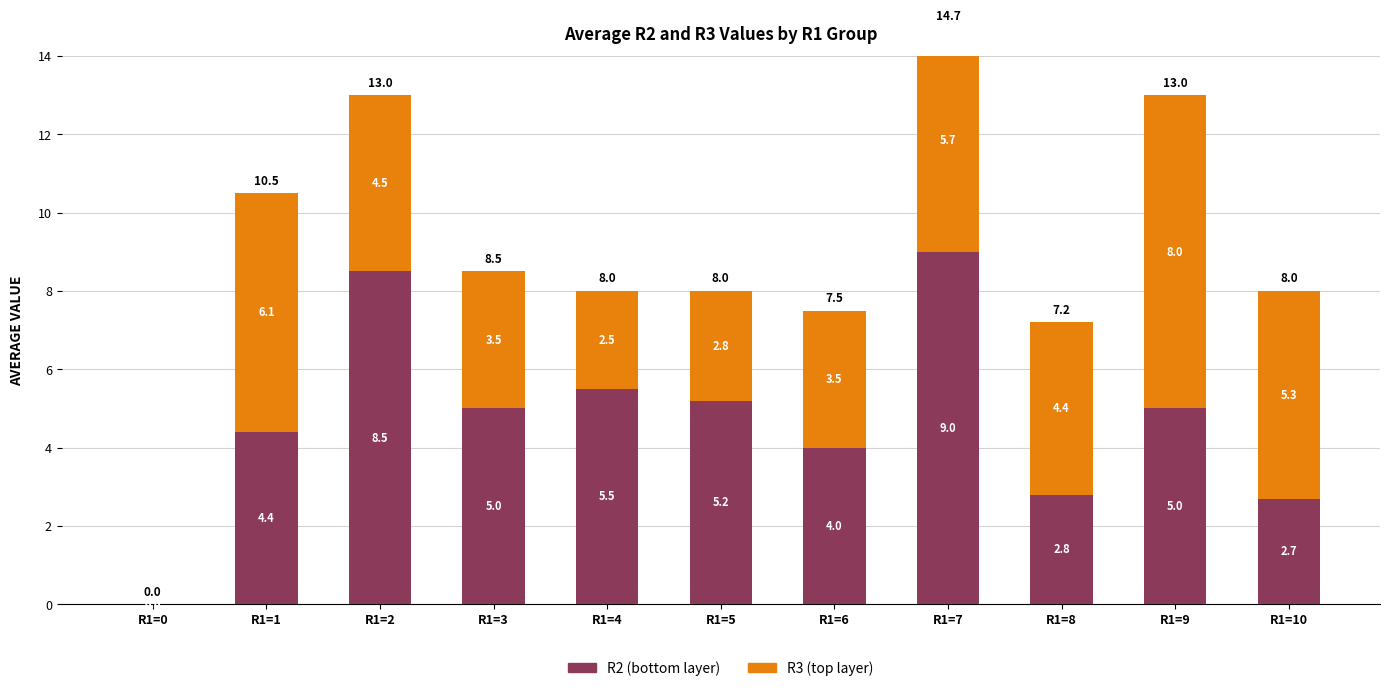

What is the value of the R3 (top layer) bar at the 9th from the left?

4.4